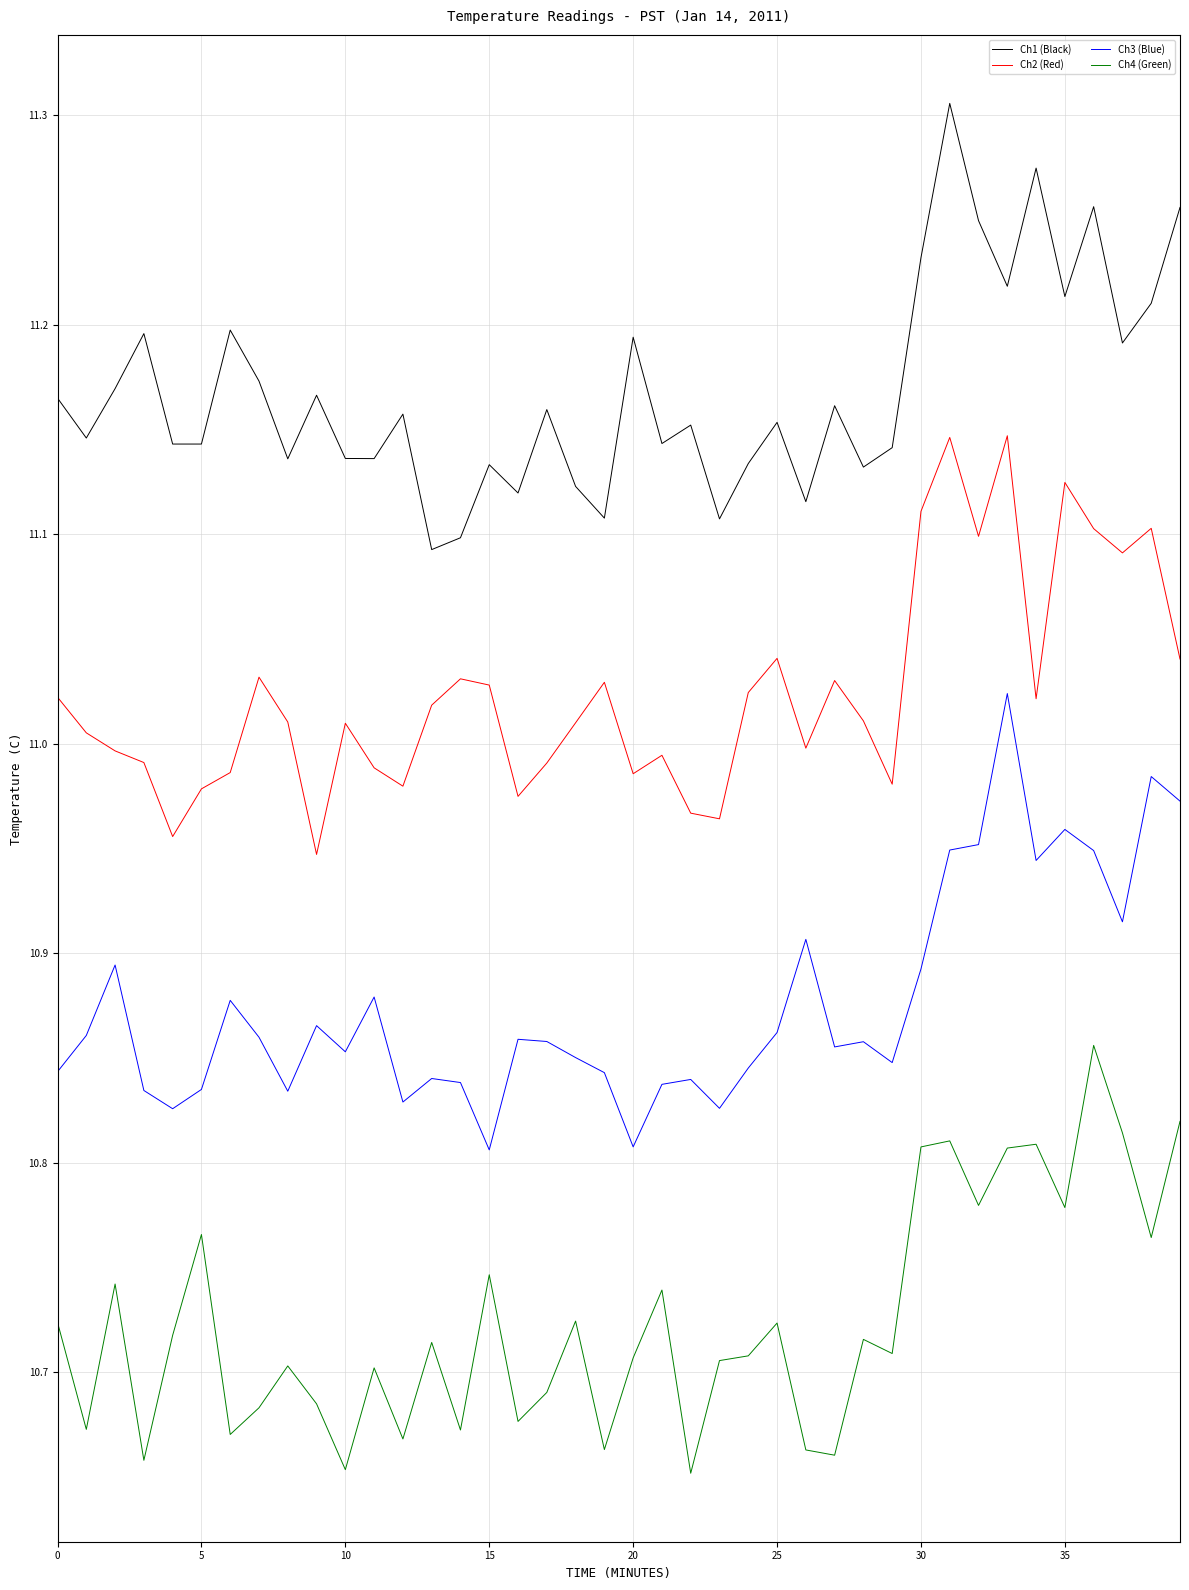

List the series in order of their peak value, lowest first.

Ch4 (Green), Ch3 (Blue), Ch2 (Red), Ch1 (Black)